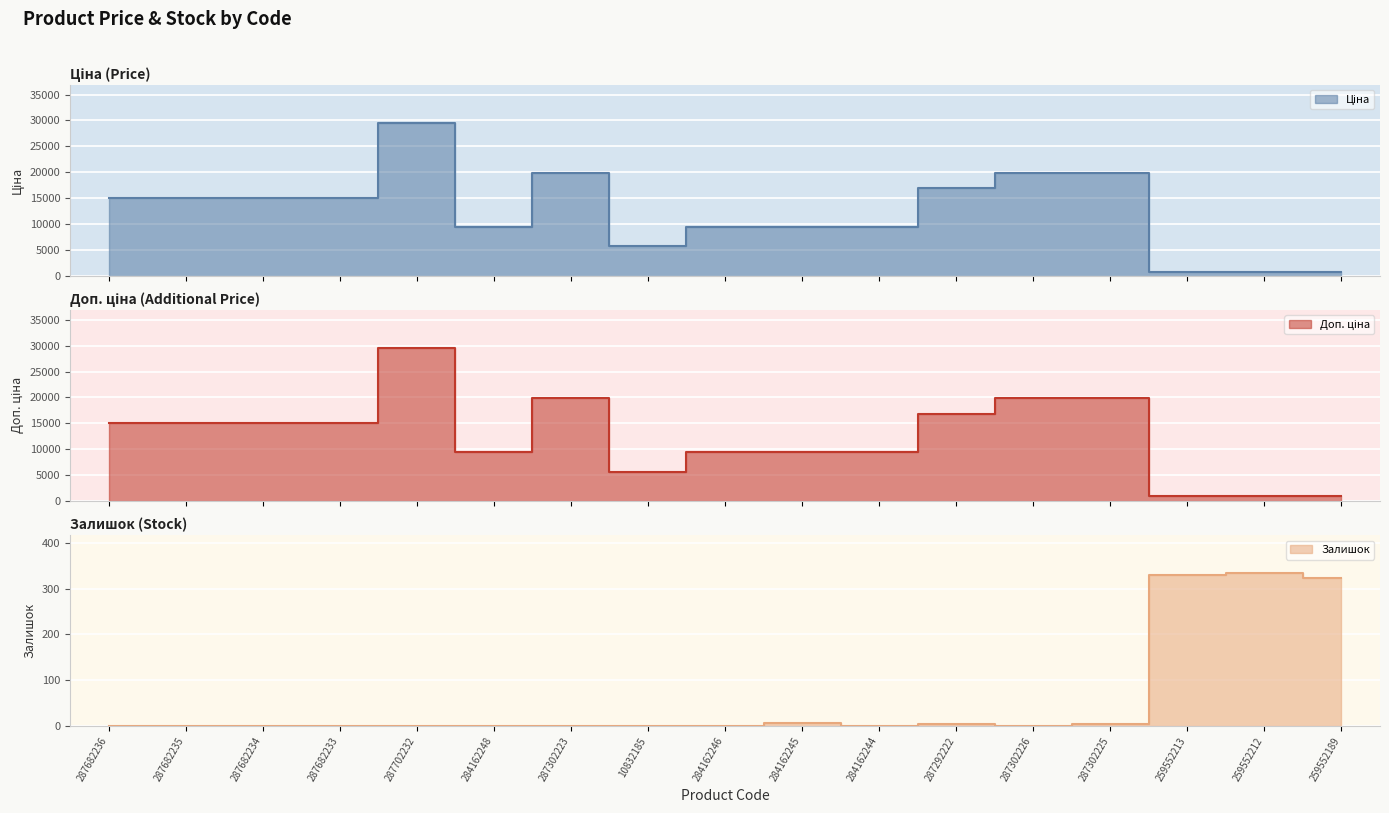

At which category does Доп. ціна reach its first local peak?

287702232